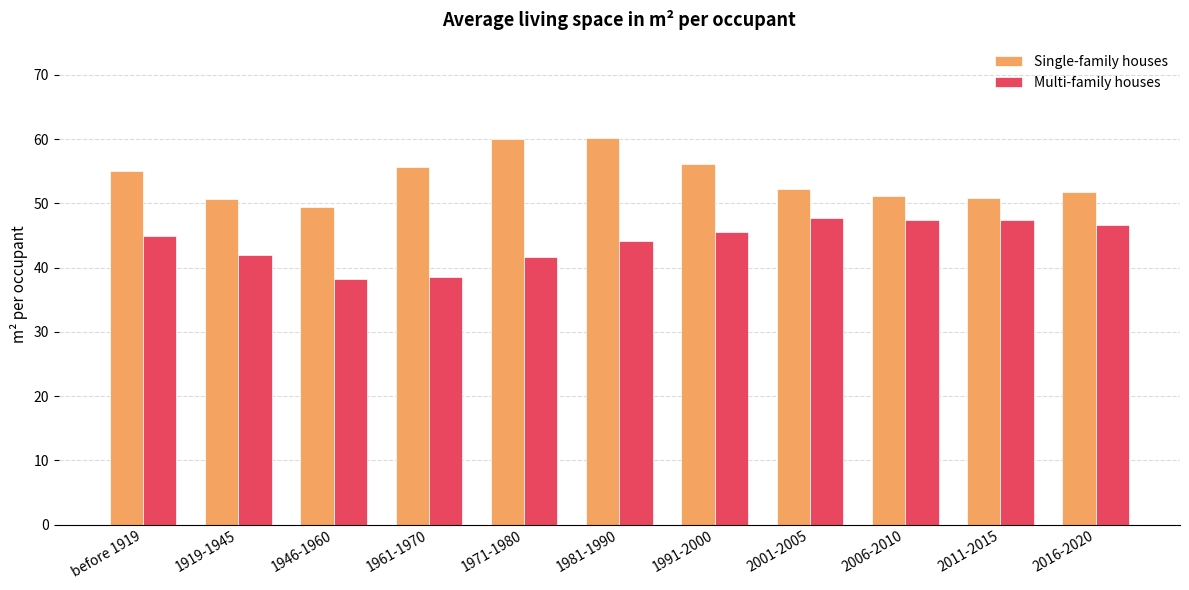

What position from the left is 2006-2010?

9